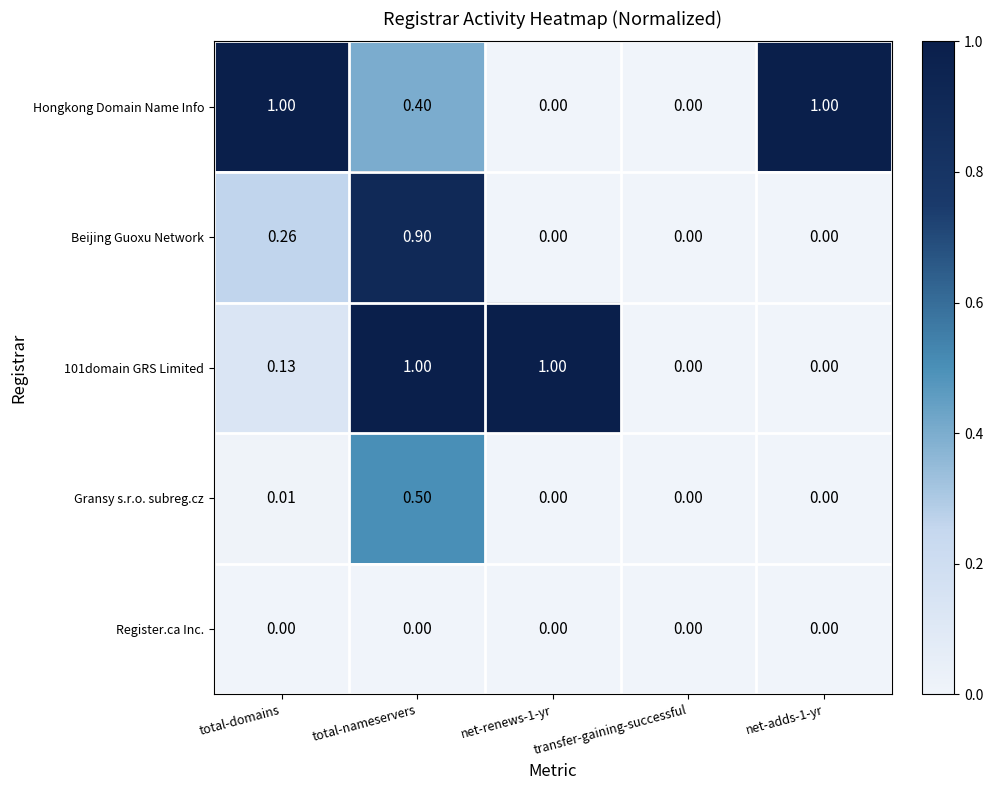

Which series changed the most between transfer-gaining-successful and net-adds-1-yr?

Hongkong Domain Name Info